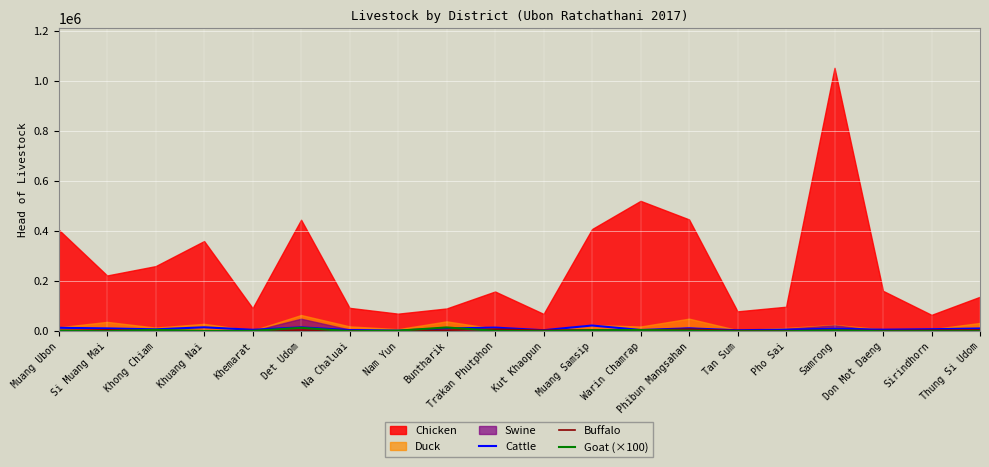

What is the label of the 15th point from the left?

Tan Sum